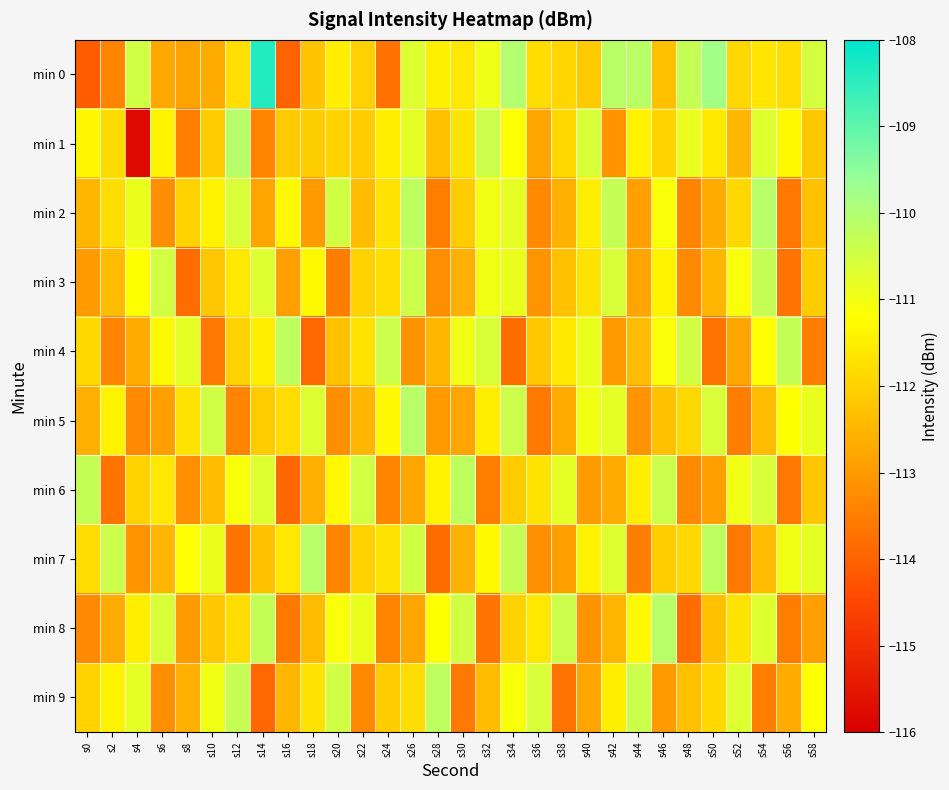

Rank the series at s10 from lowest to highest value.

min 4, min 0, min 6, min 3, min 8, min 1, min 2, min 9, min 7, min 5